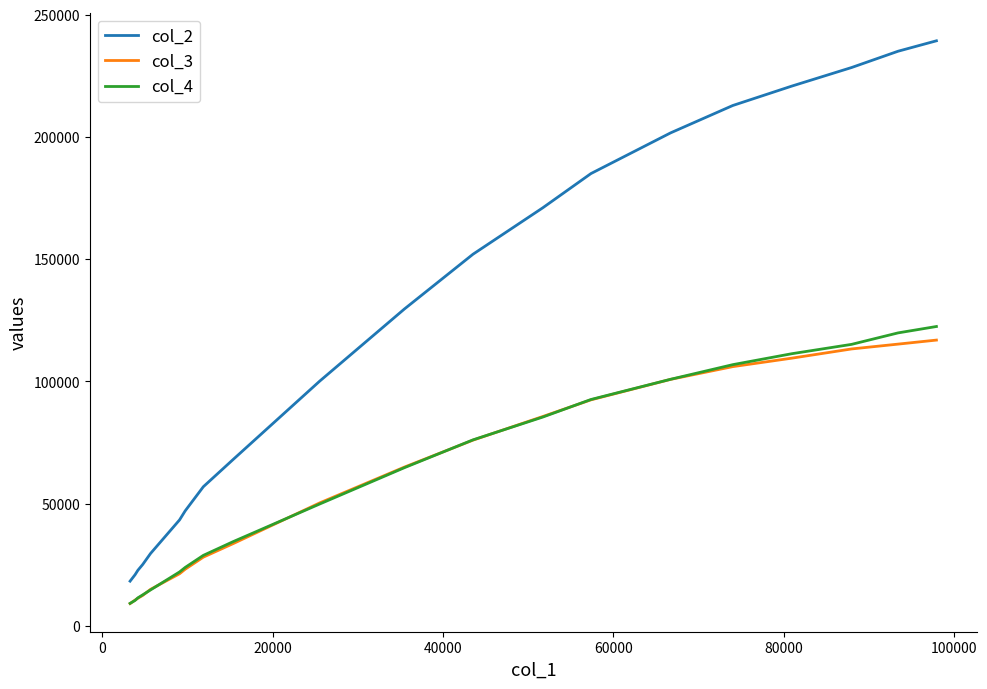

Which series has the largest range (max minus min)?

col_2